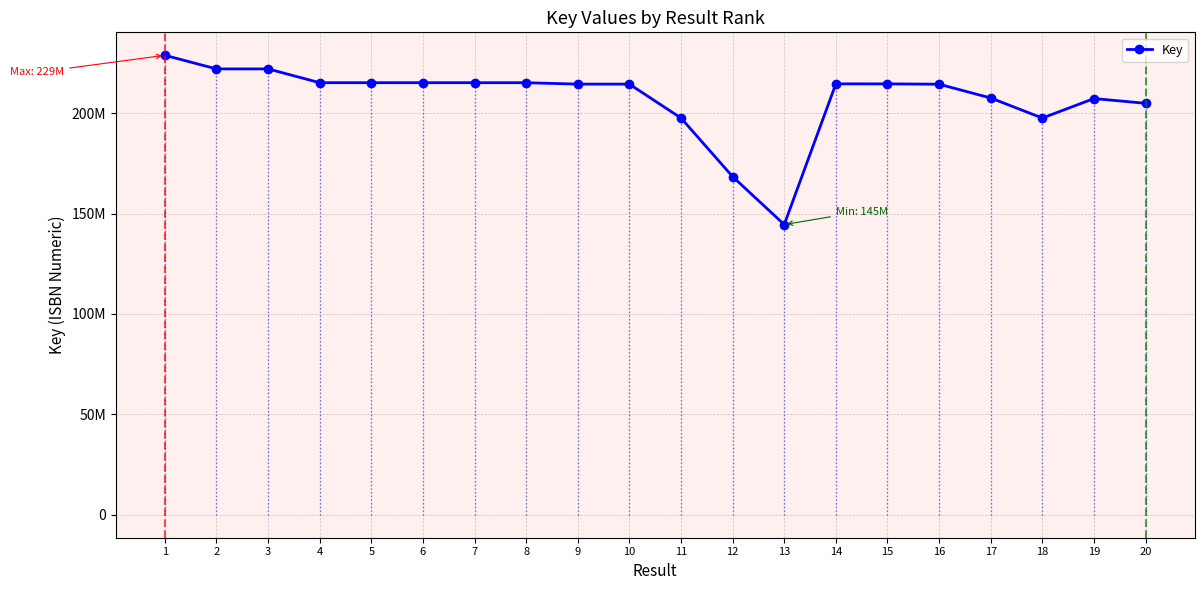

Where is the first local minimum?

4